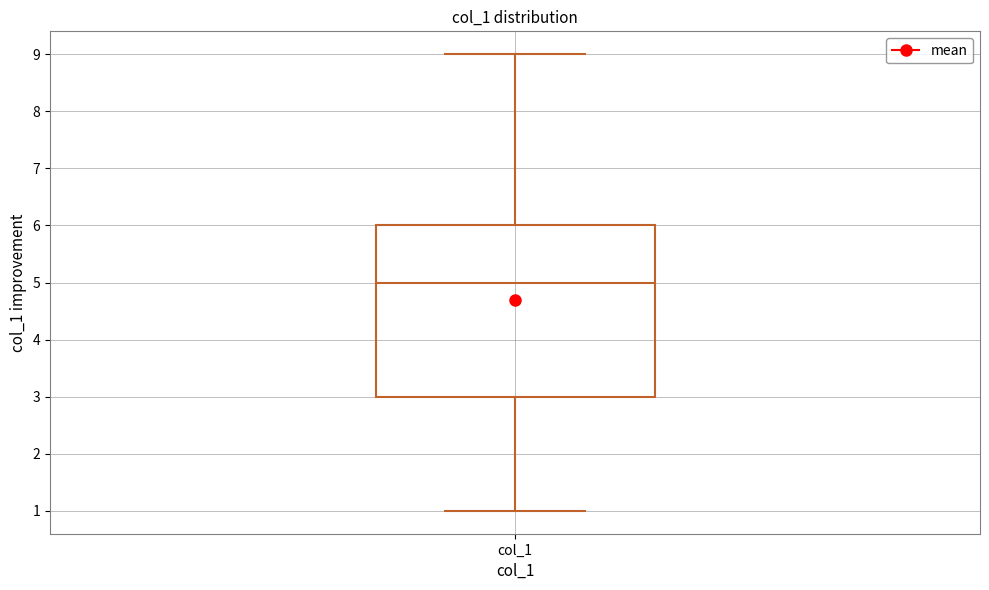

Transcribe this box plot: give where the median line is, the range the box spans, and where the two whiskers end, as read against the y-axis. The values are not printed on the chart, so give them approximately, as read against the axis.

median 5, box 3 to 6, whiskers 1 to 9